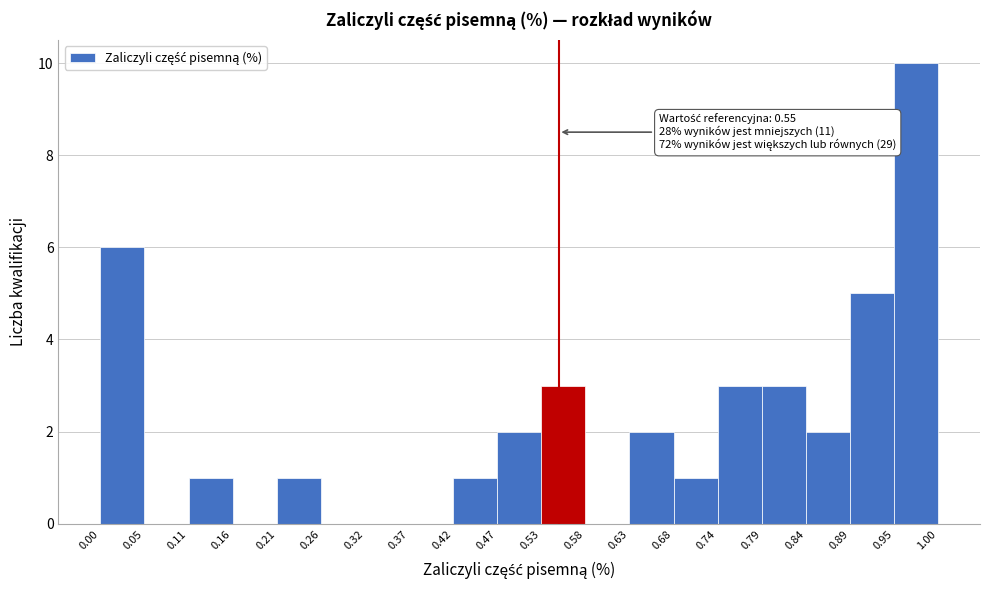

Over which range of the x-axis is the bar tallest?

0.95 to 1.00